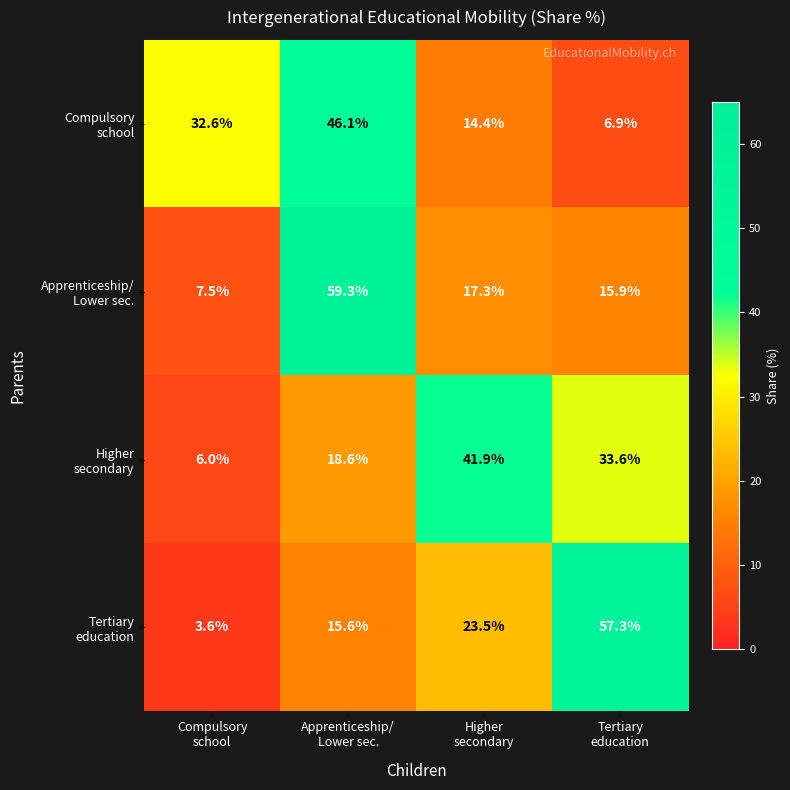

What is the maximum value shown in the chart?

59.3